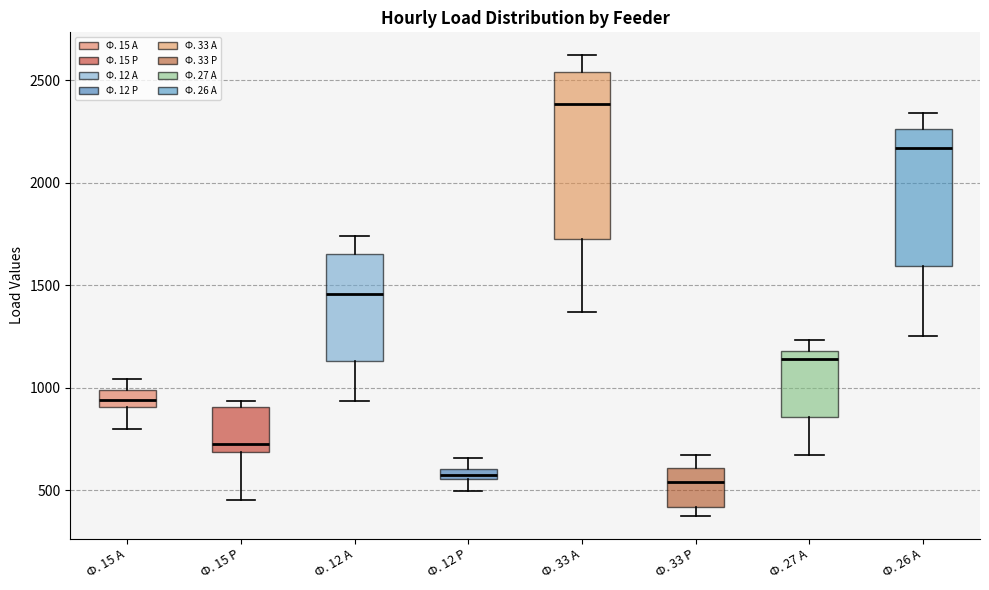

Where does the upper whisker of the box for Ф. 33 А end on the y-axis? The values are not printed on the chart, so give them approximately, as read against the axis.

2600